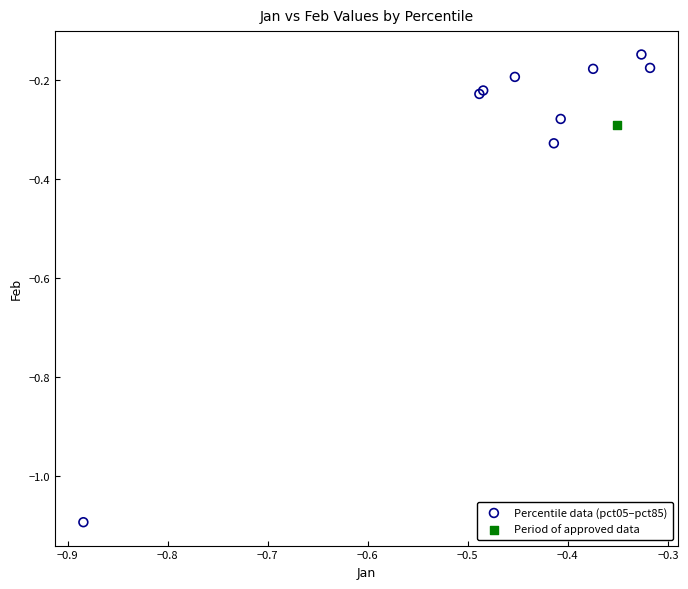

What are all the series names shown in the legend?

Percentile data (pct05–pct85), Period of approved data